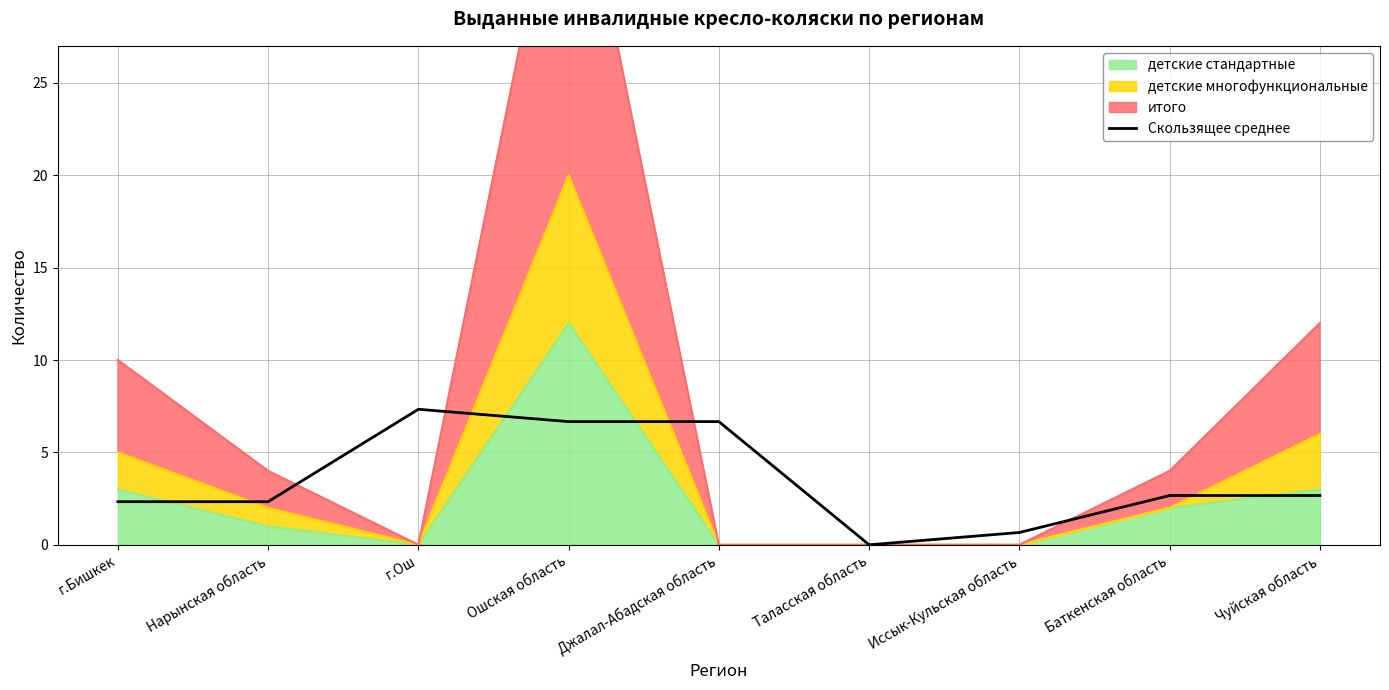

Where is the first local minimum?

Таласская область